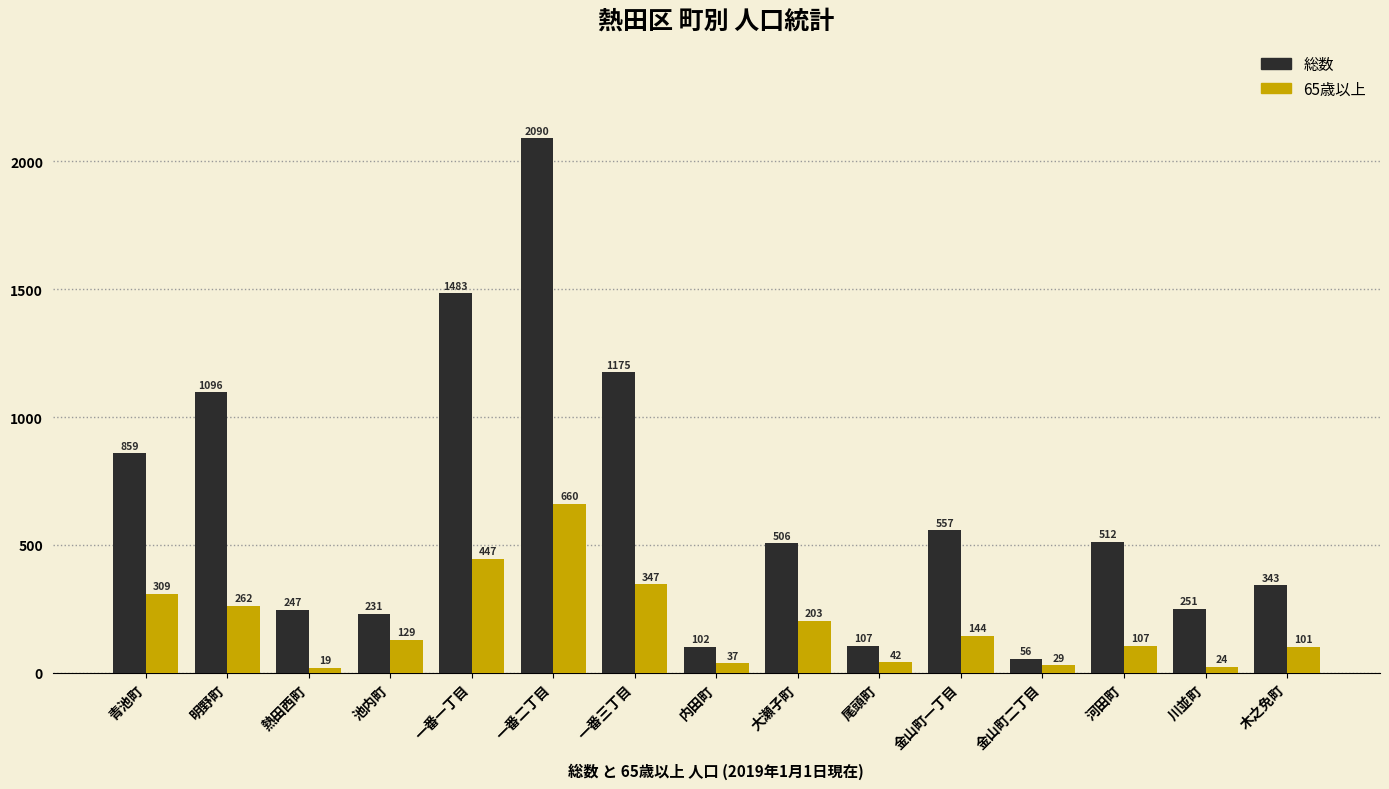

What position from the left is 尾頭町?

10